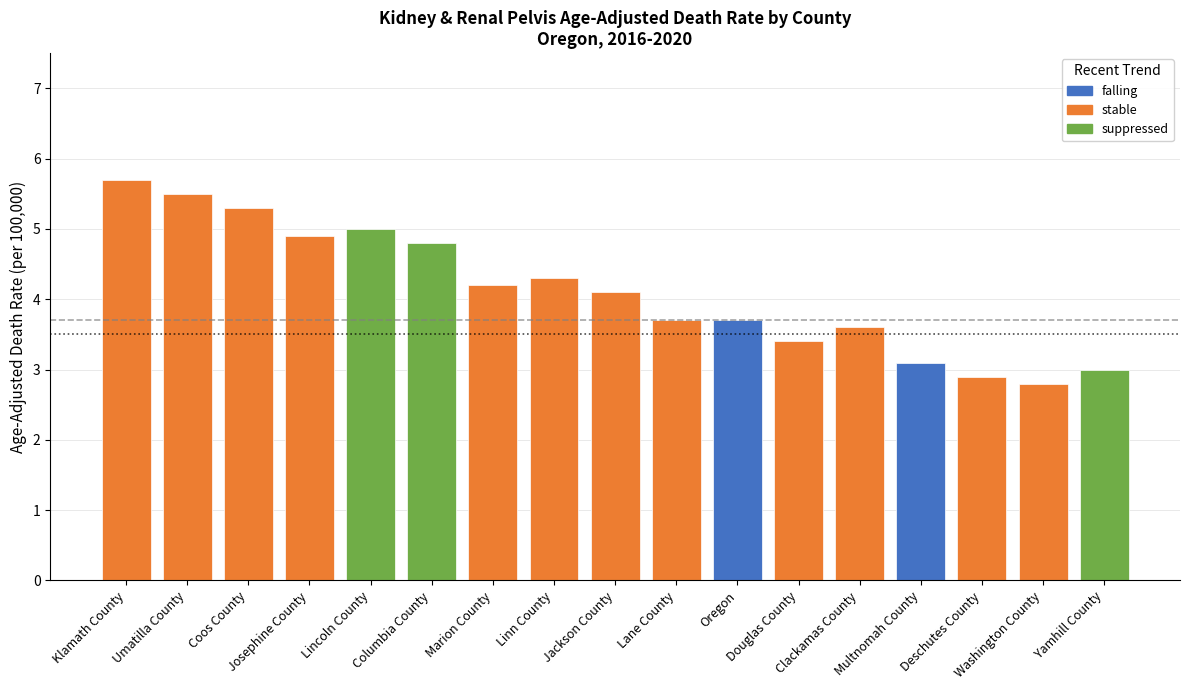

List the series in order of their peak value, highest first.

Oregon avg (3.7), US avg (3.5)